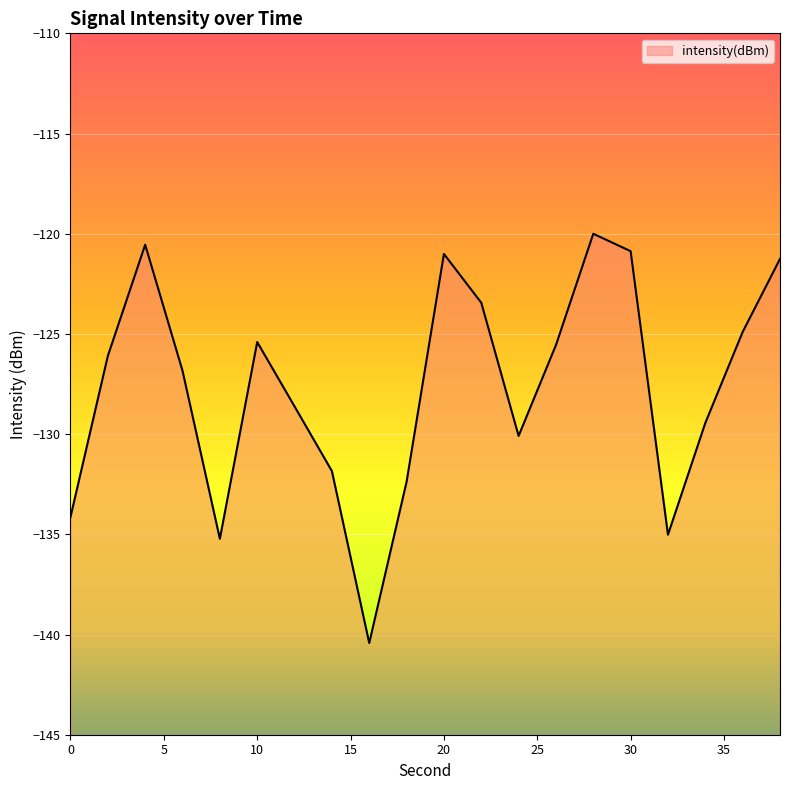

What is the difference between the maximum and second lowest values?

15.2